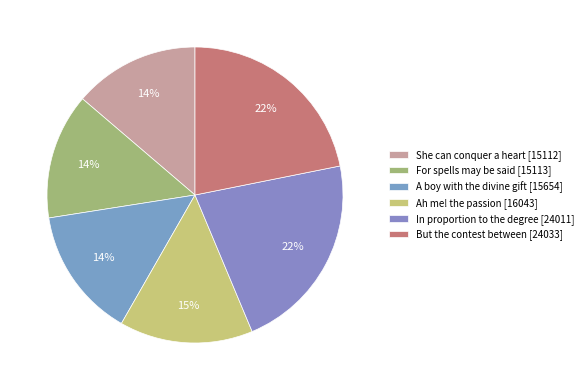

Count the number of slices in the pie.

6